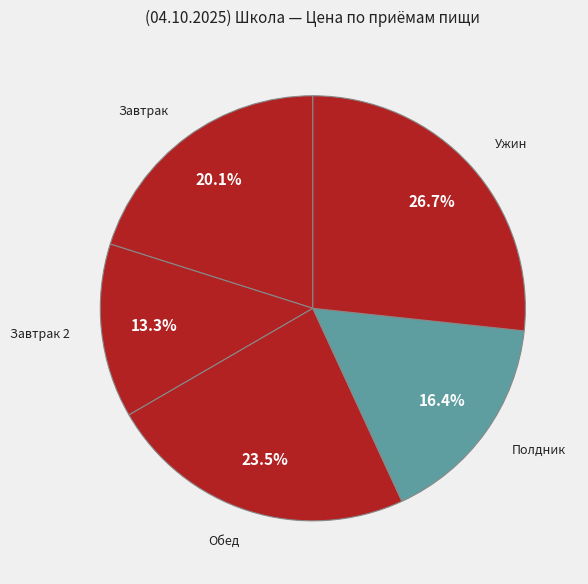

To the nearest percent, what is the average slice percentage?

20%